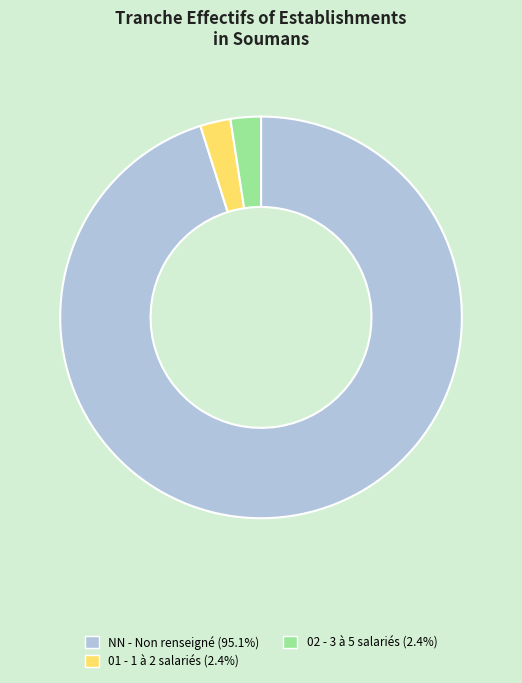

Is there a majority slice in this chart?

Yes